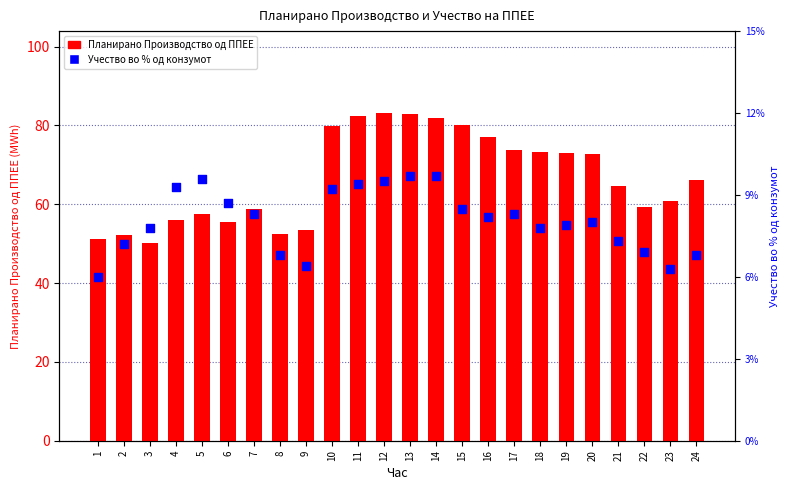

Which series reaches the minimum Y coordinate?

Учество во % од конзумот